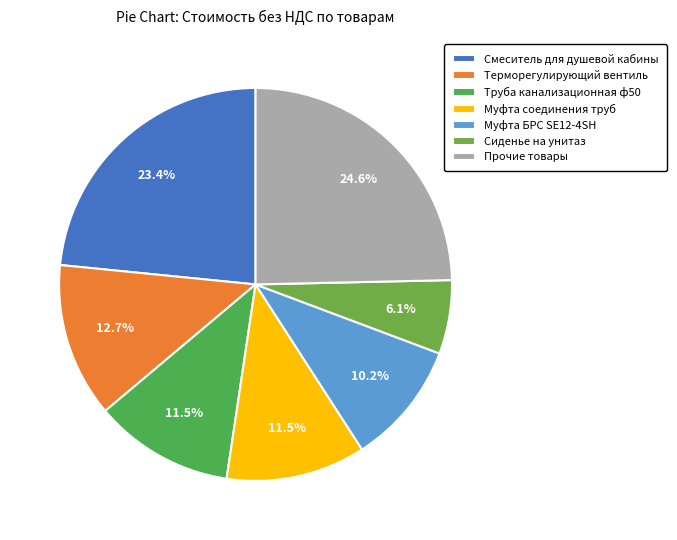

Which category has the smallest portion of the pie?

Сиденье на унитаз